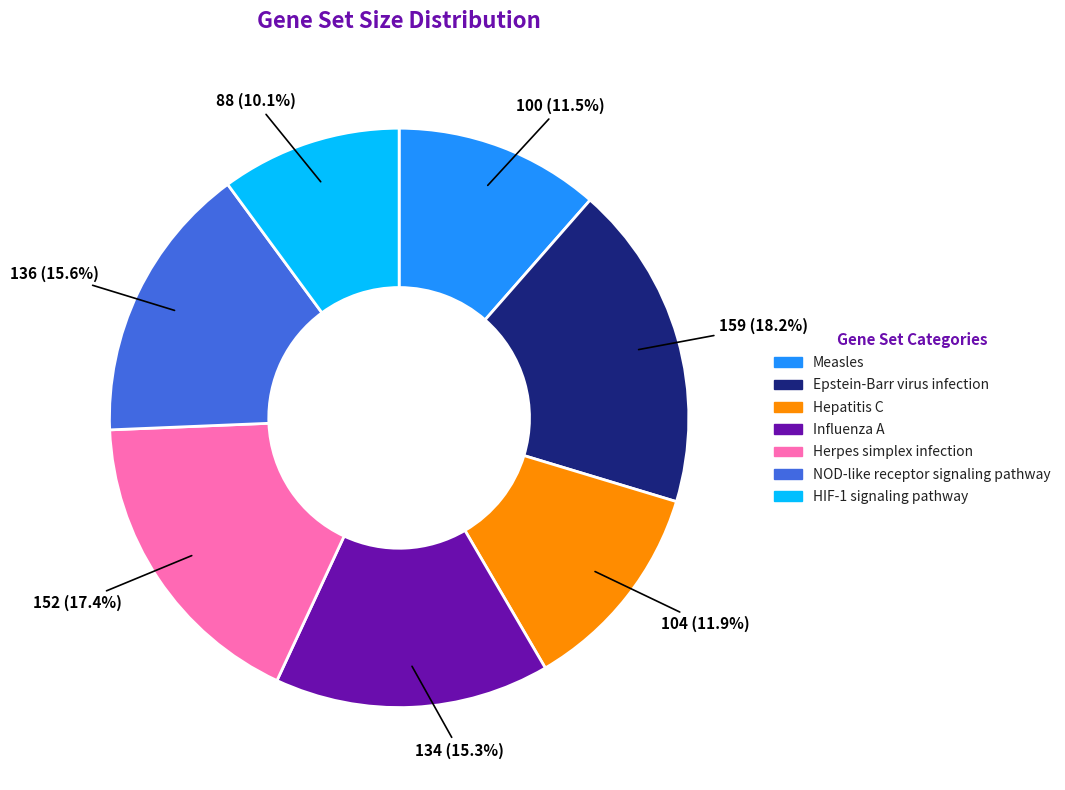

How much of the chart is everything except Influenza A?

84.7%